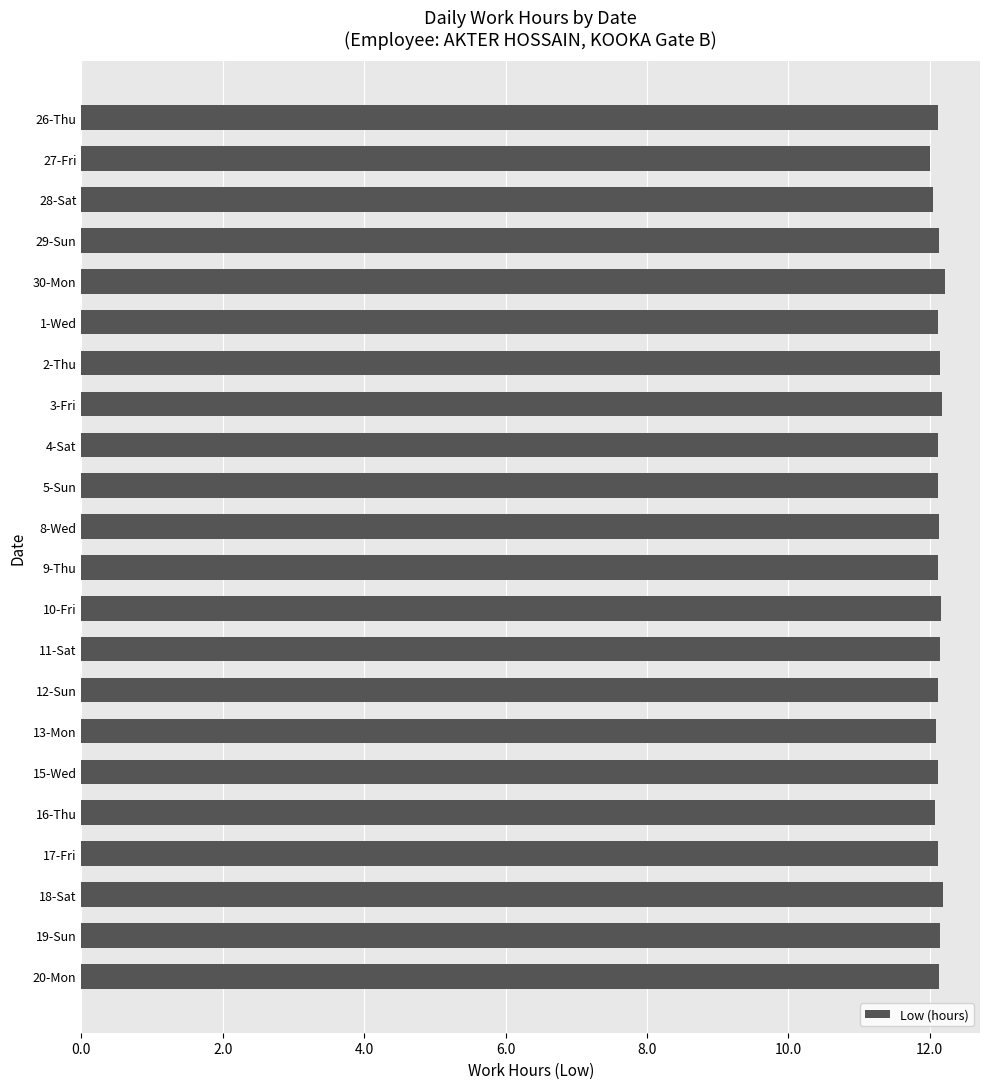

The value at 9-Thu is 12.1. True or false?

True